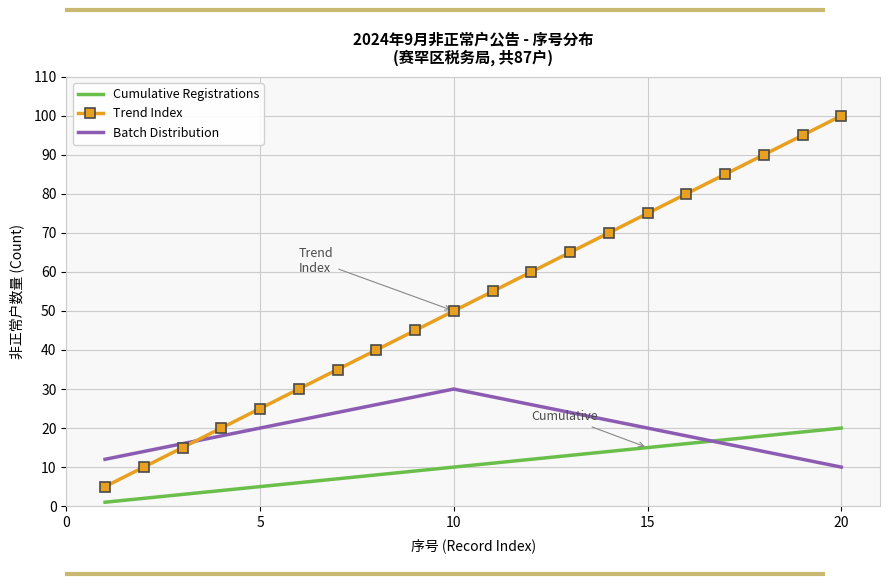

What is the lowest value of the Trend Index series?

5